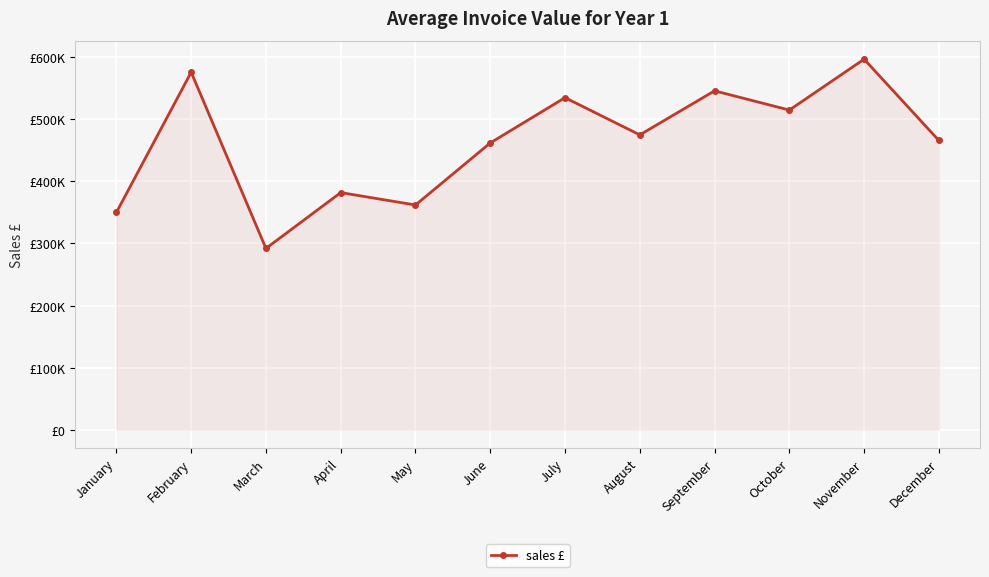

Is this an area chart (filled region under the line)?

Yes